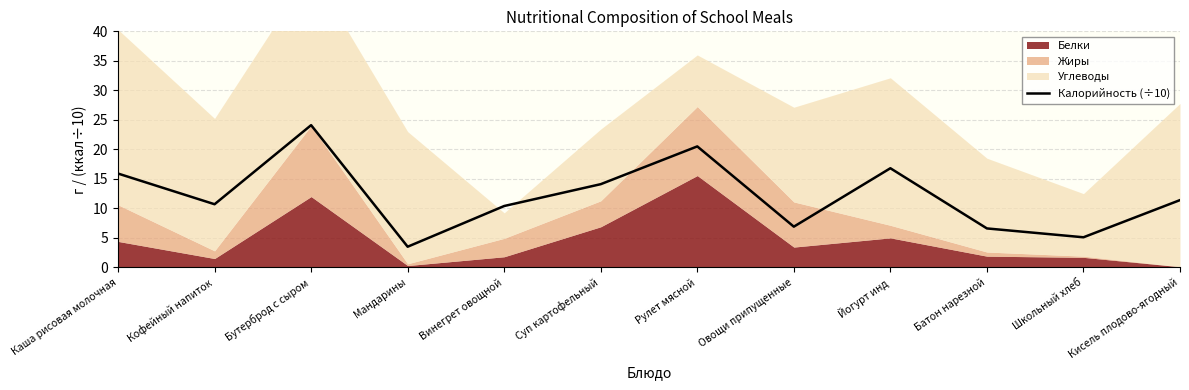

Rank the categories by value from lowest to highest.

Мандарины, Школьный хлеб, Батон нарезной, Овощи припущенные, Винегрет овощной, Кофейный напиток, Кисель плодово-ягодный, Суп картофельный, Каша рисовая молочная, Йогурт инд, Рулет мясной, Бутерброд с сыром